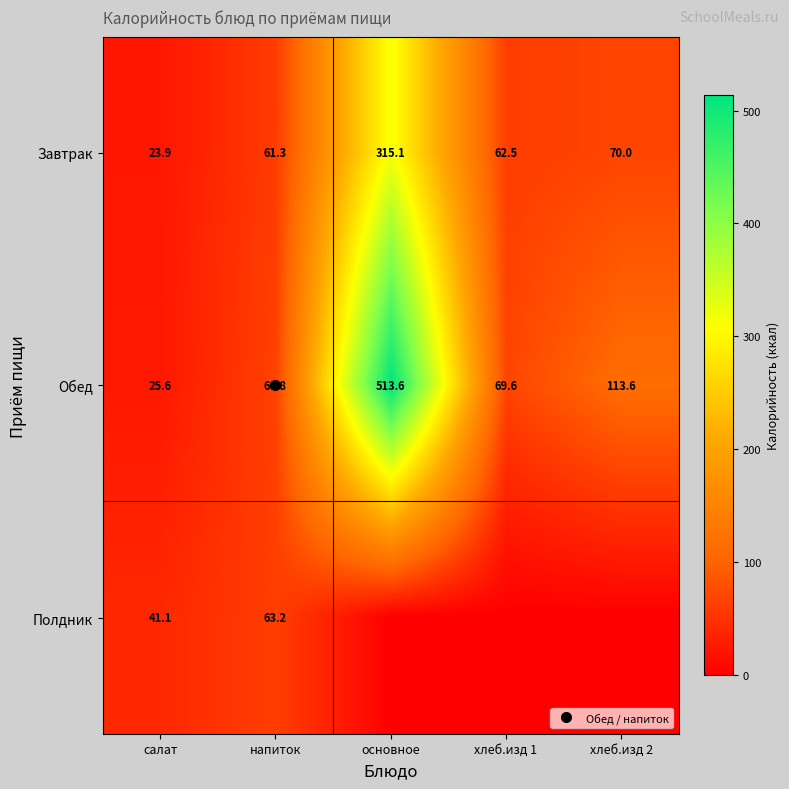

Which category has the lowest value across all series?

основное